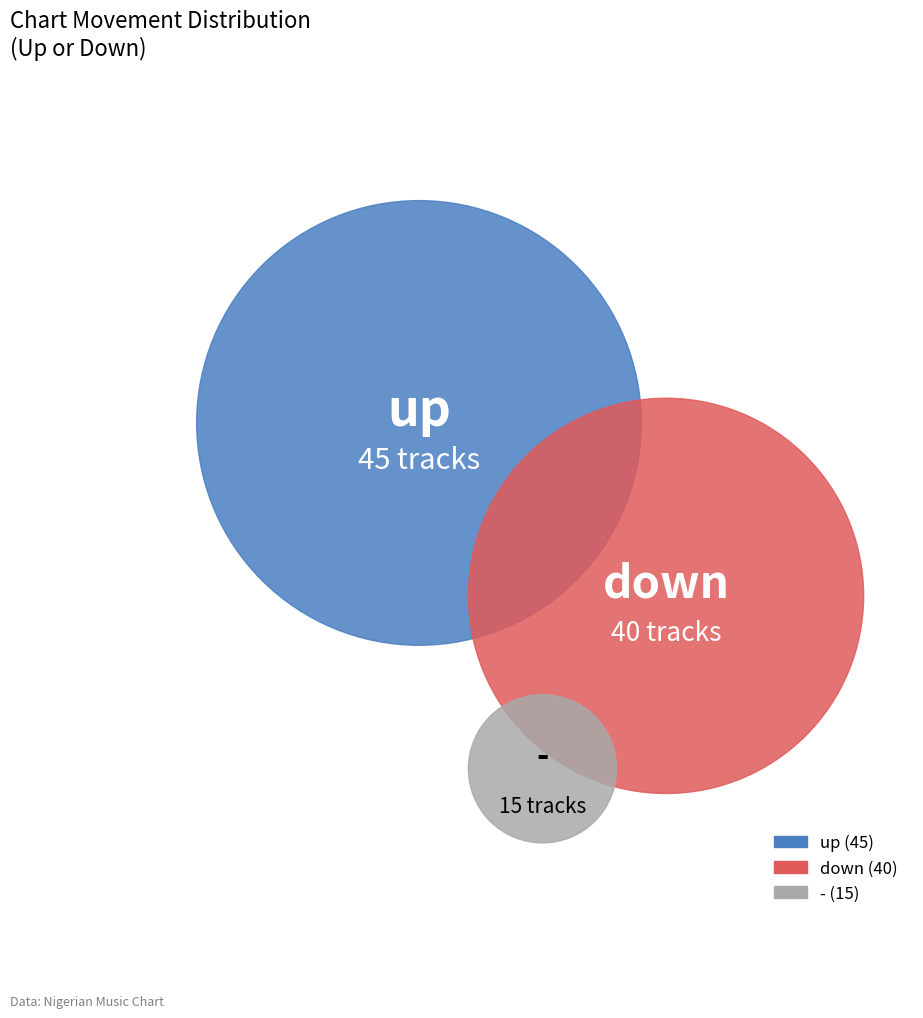

The - slice represents 15% of the pie. True or false?

True